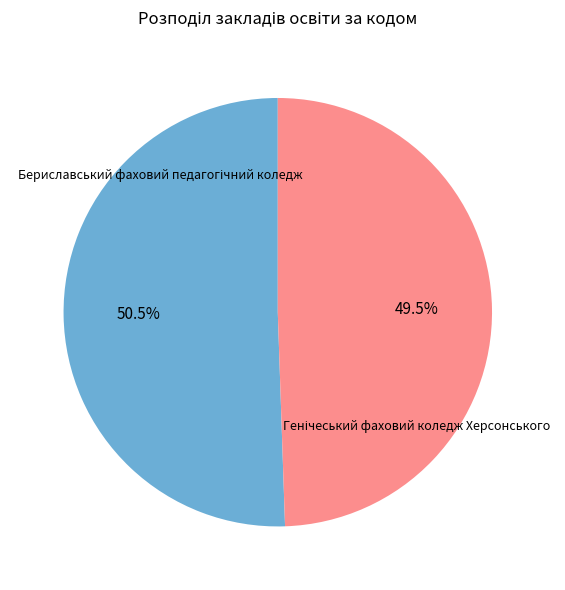

Is there any slice that represents more than half of the pie?

Yes